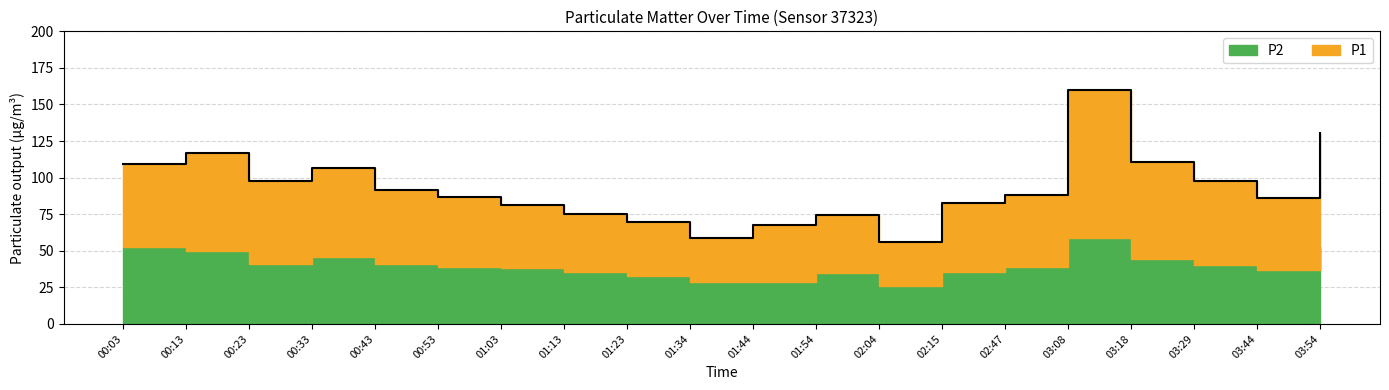

True or false: the data has more than 1 interior local peaks.

True